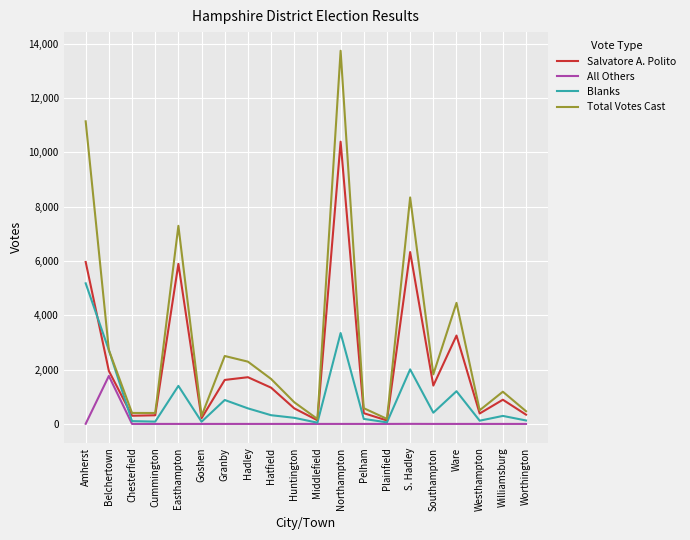

What is the greatest value displayed?

13740